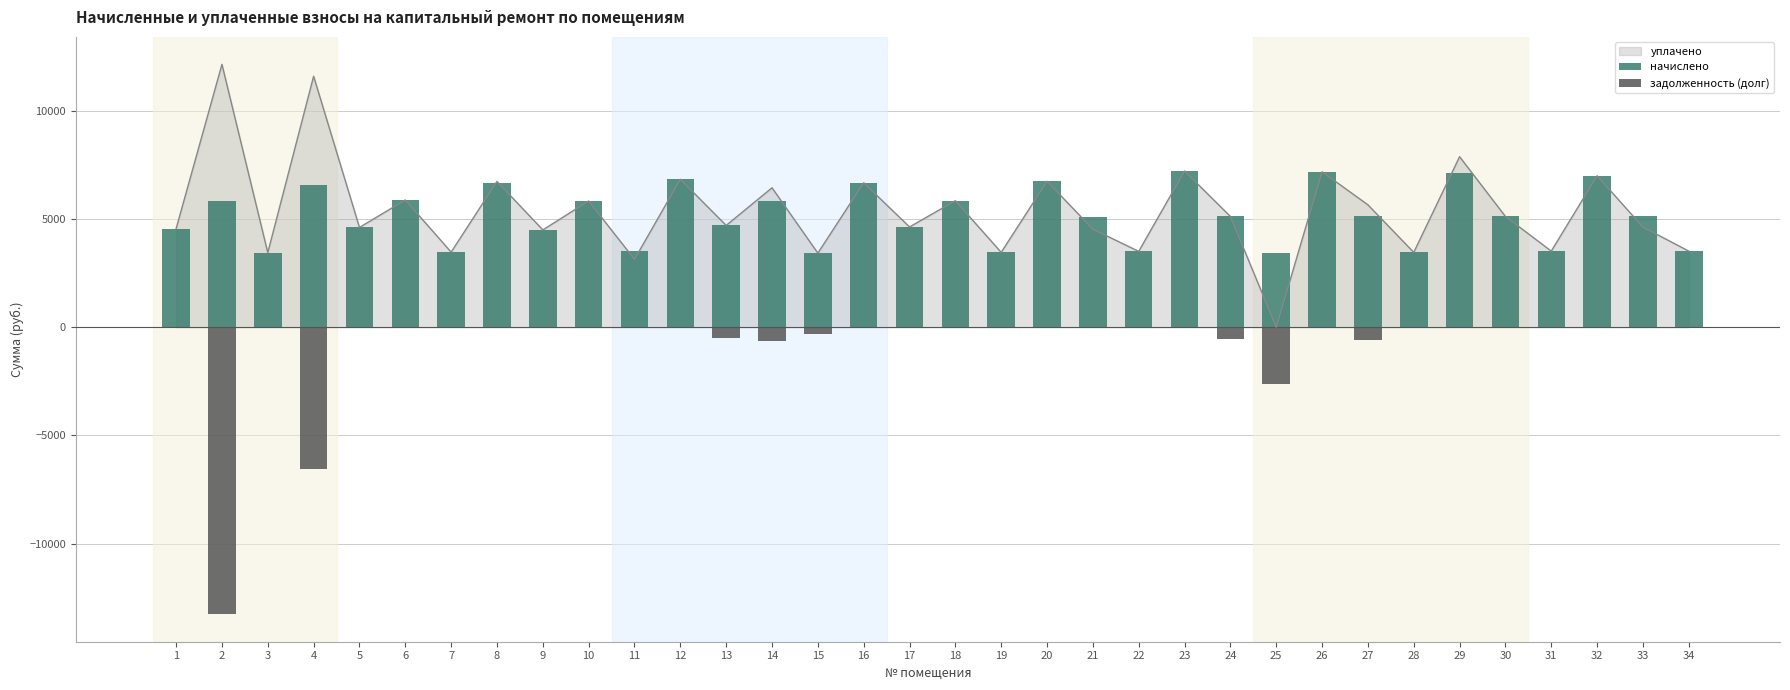

Is the value of задолженность (долг) at 13 greater than the value of начислено at 15?

No